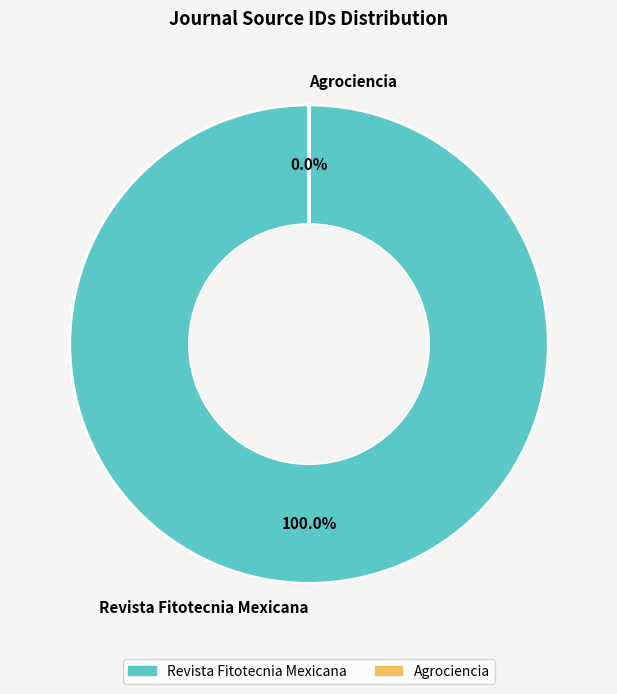

Combined, do Agrociencia and Revista Fitotecnia Mexicana account for over 50%?

Yes